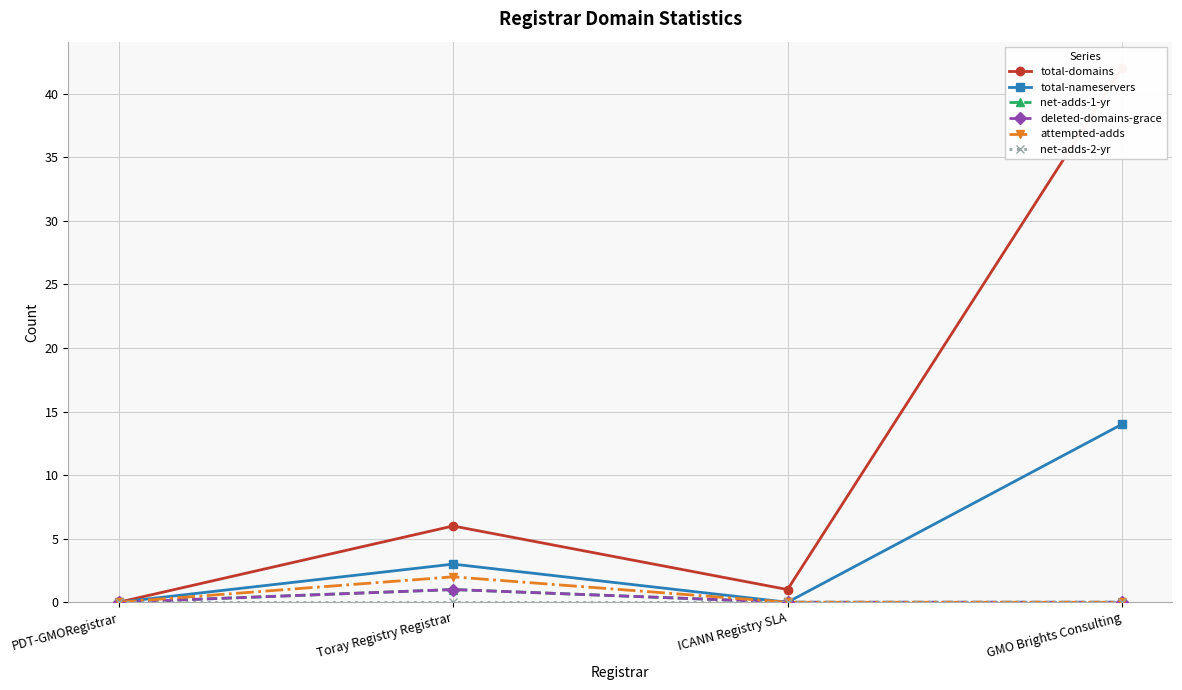

The attempted-adds series shows 3 at Toray Registry Registrar. True or false?

False